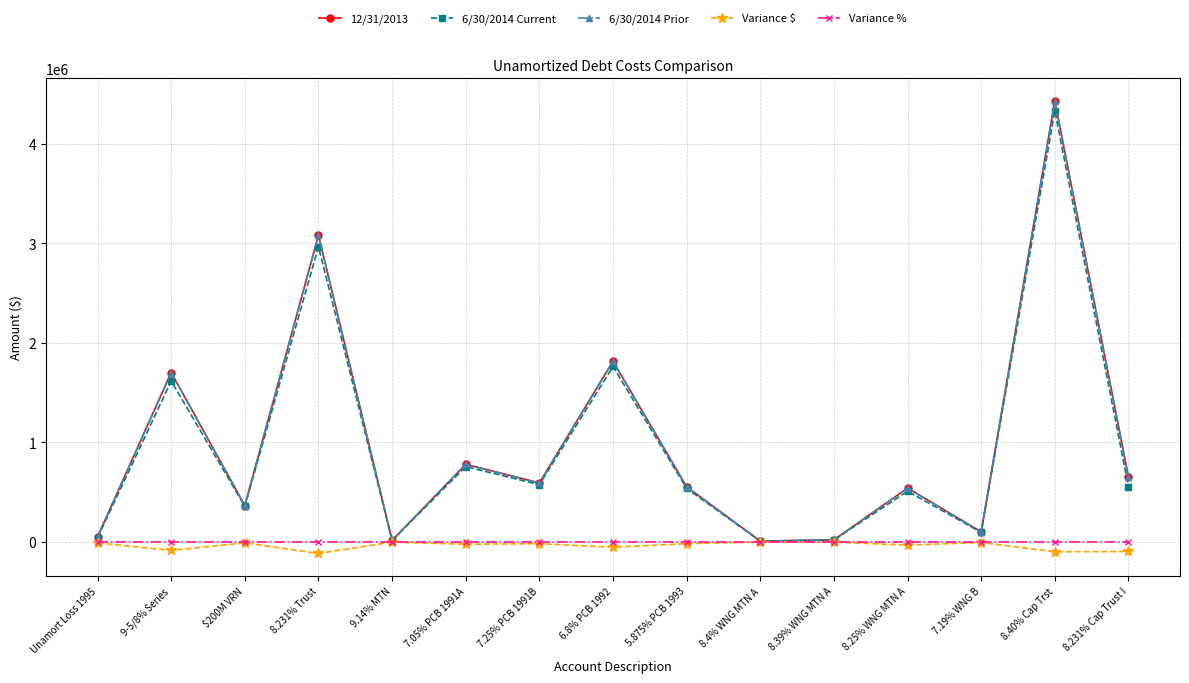

How many interior local valleys does the 12/31/2013 series have?

5